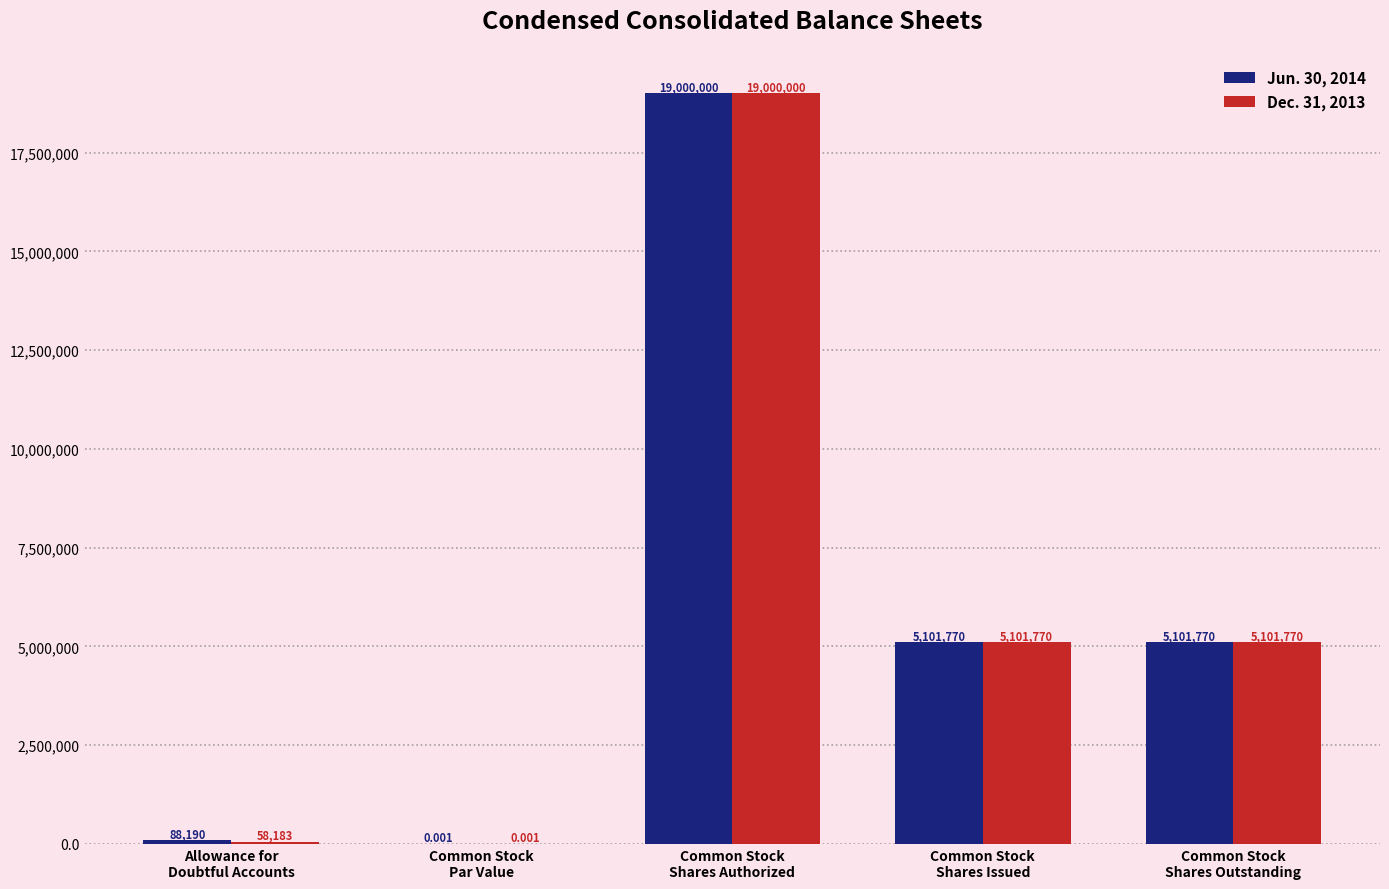

What are all the series names shown in the legend?

Jun. 30, 2014, Dec. 31, 2013